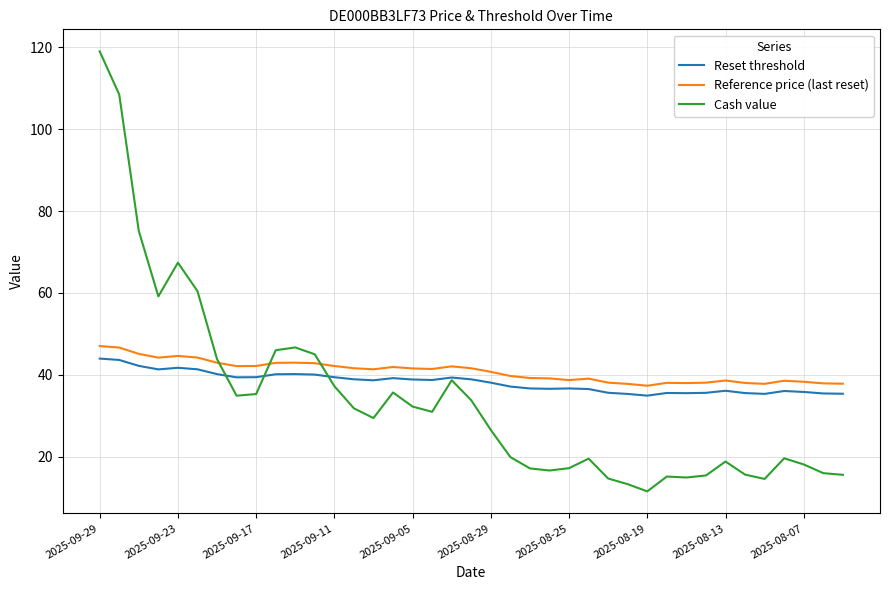

What is the minimum value shown in the chart?

11.5